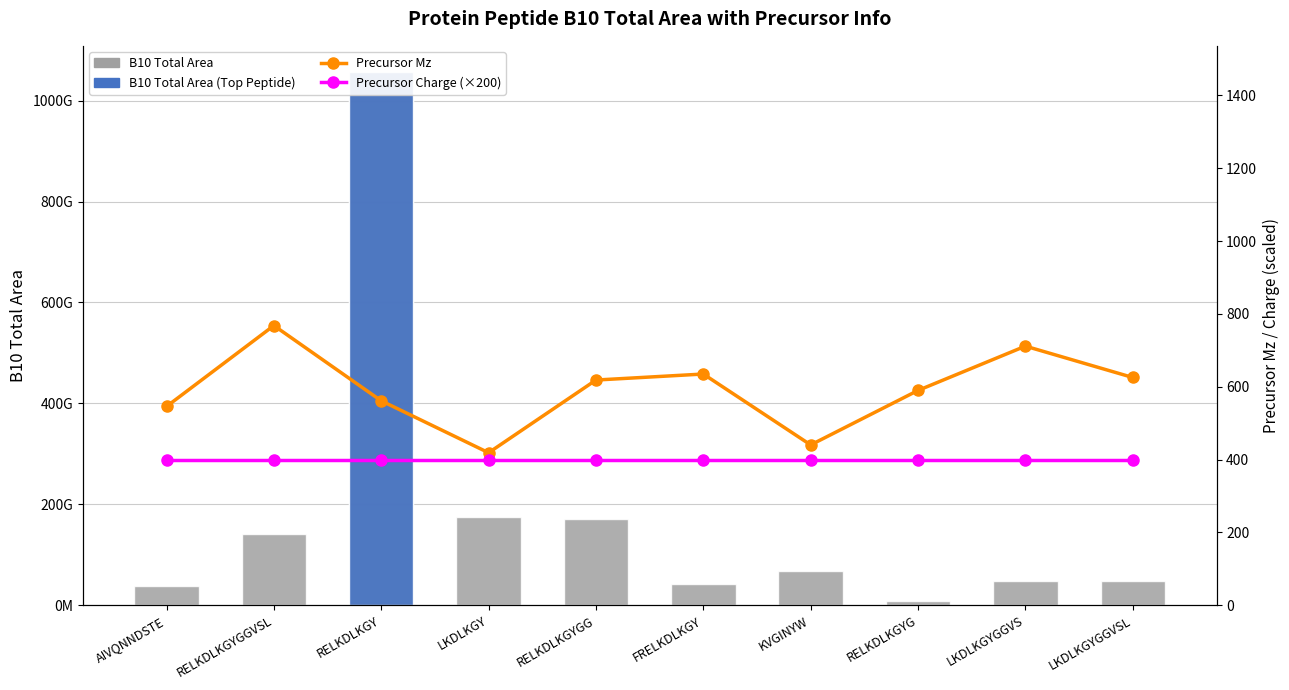

Where is B10 Total Area nearest to the value 532449907072?

LKDLKGY